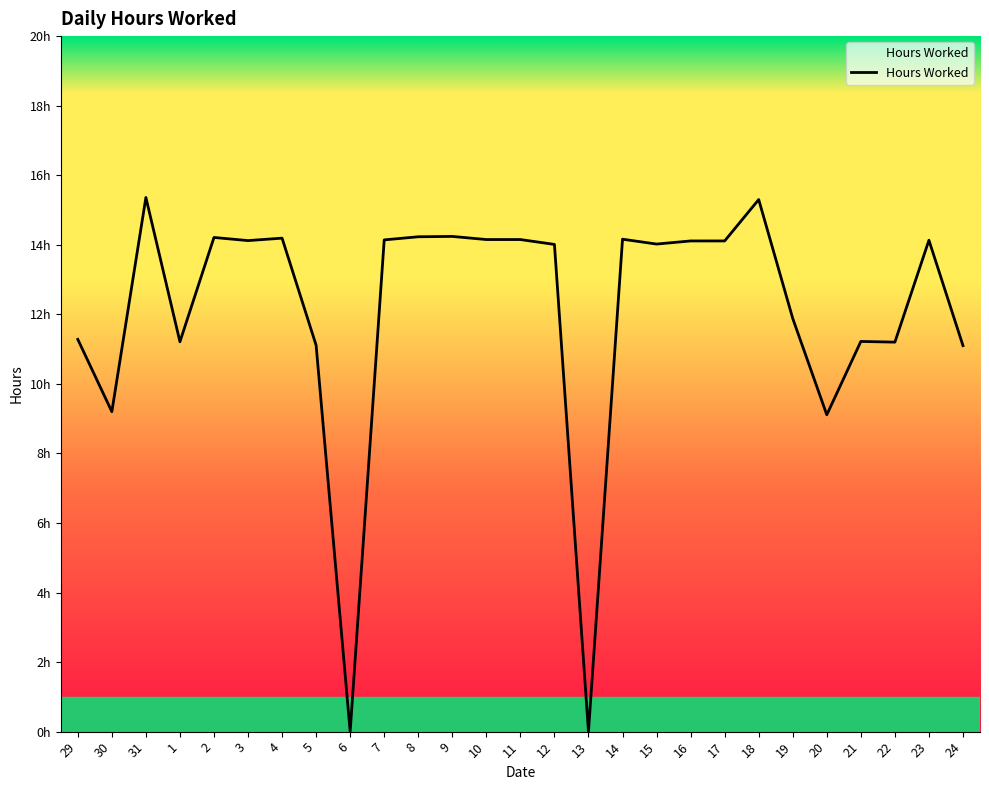

What is the label of the 4th point from the right?

21